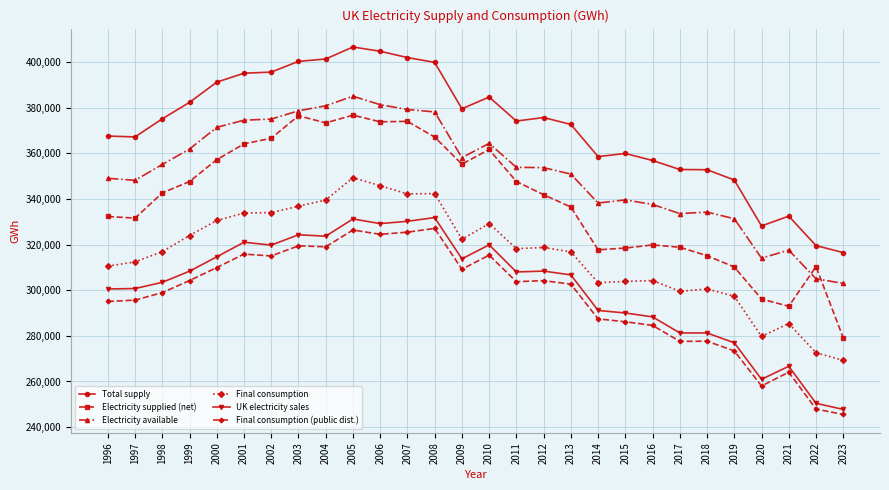

True or false: Electricity available and UK electricity sales cross at least once.

False